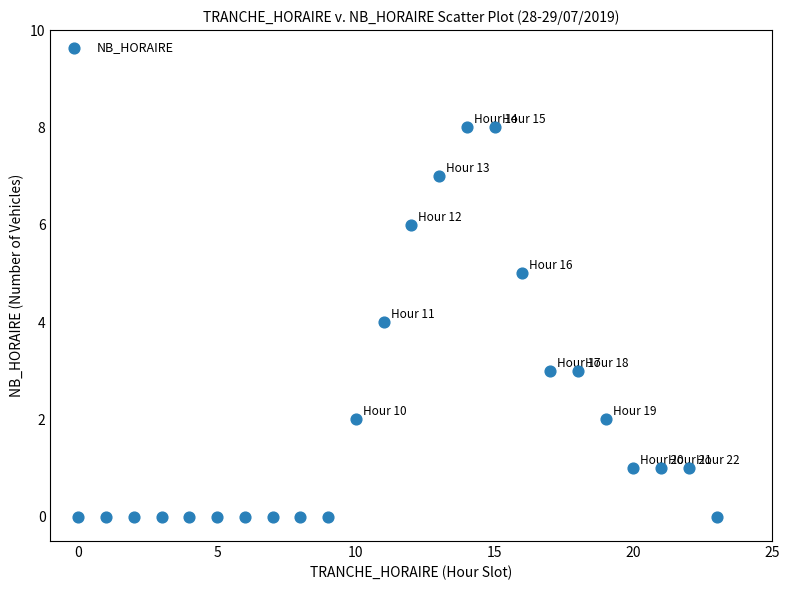

What is the range of Y values (max minus min)?

8